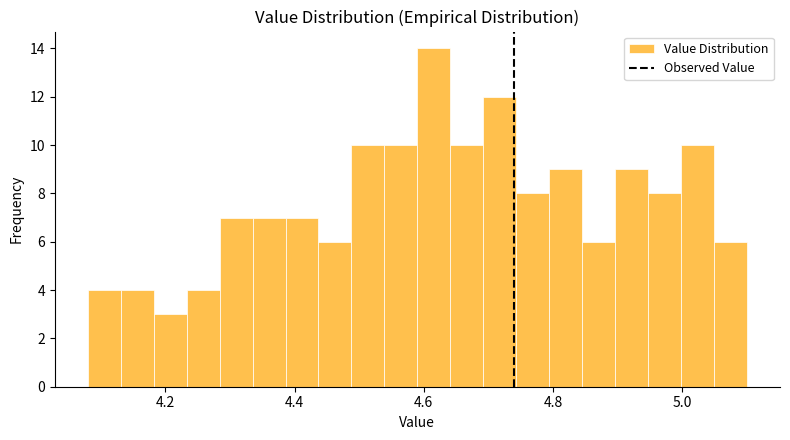

Around what value on the x-axis is the tallest bar? Give the approximate position of its centre, as read against the axis.

4.62